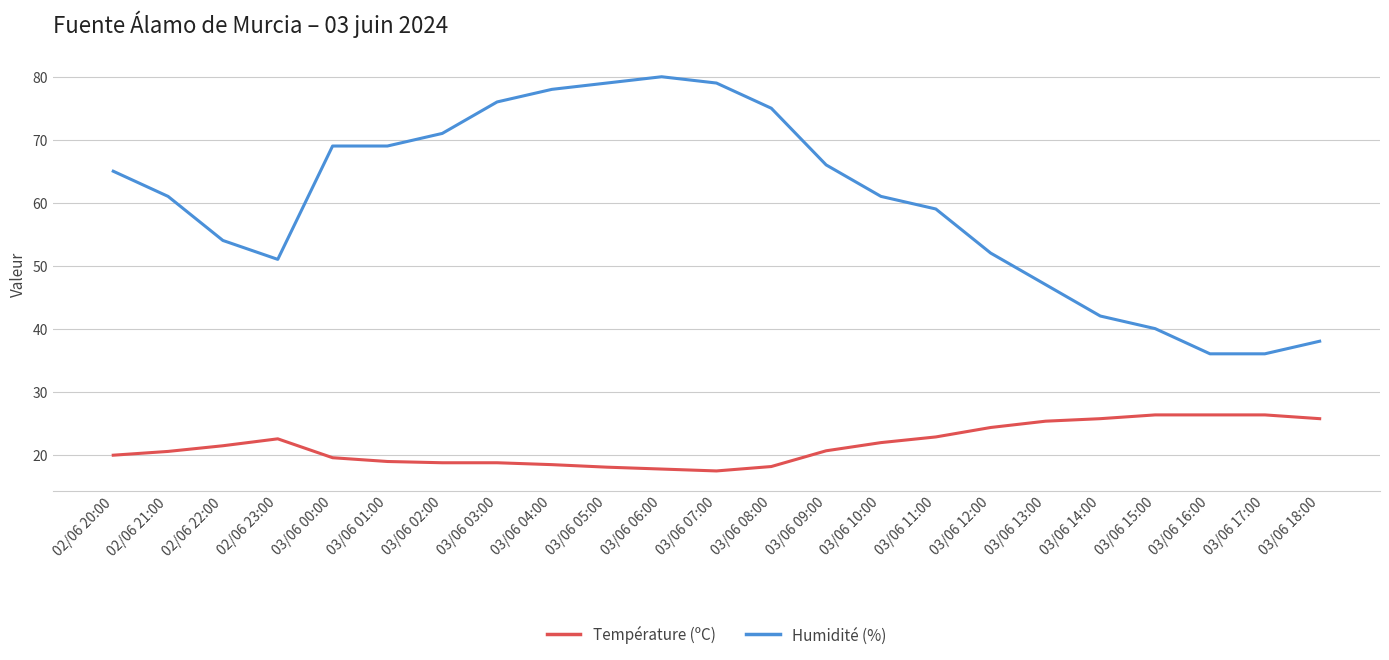

True or false: Température (ºC) has a value of 5.8 at 03/06 01:00.

False